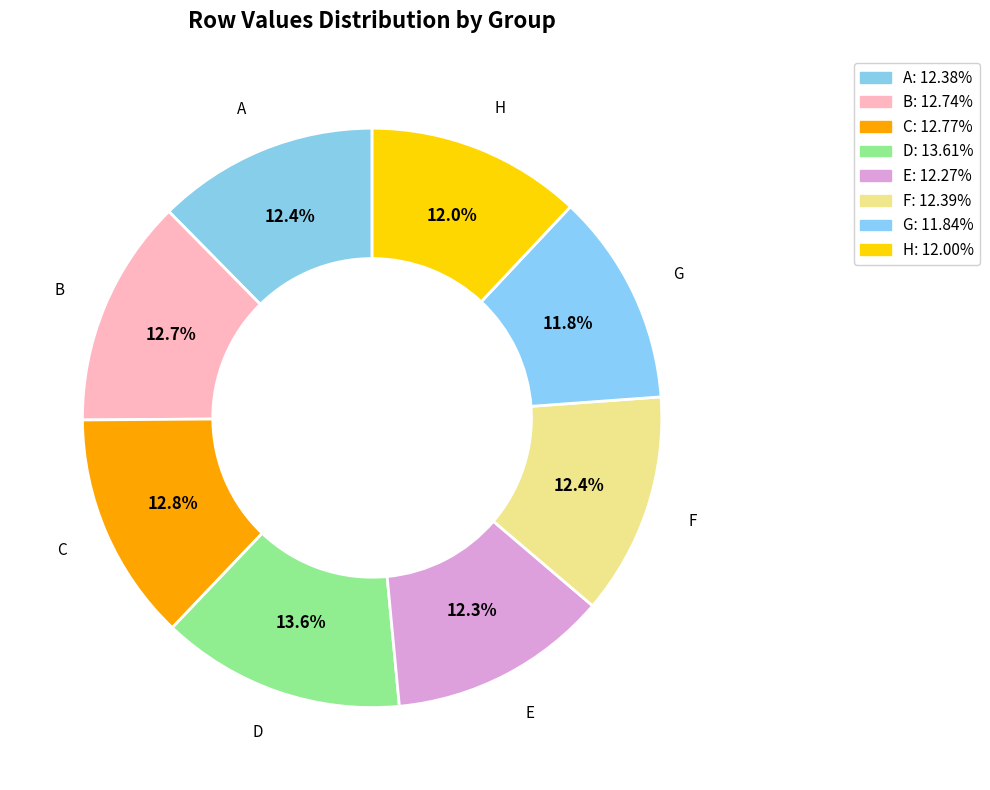

Count the number of slices in the pie.

8